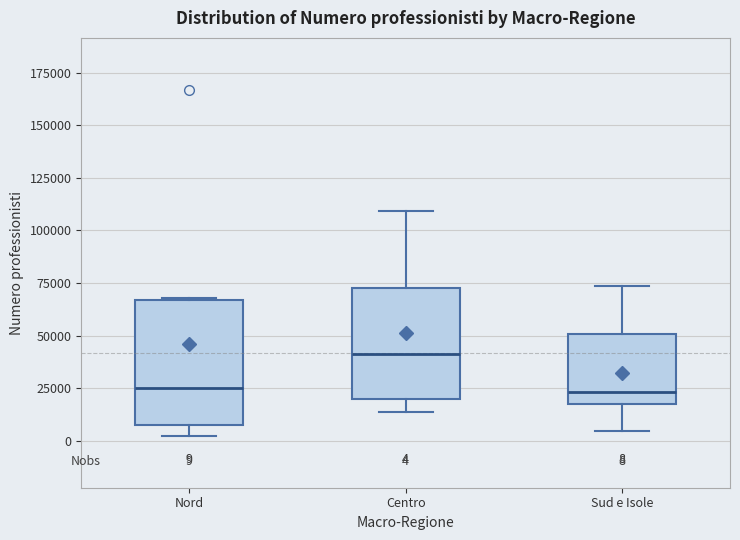

Comparing the boxes themselves (not the whiskers), which one is the tallest?

Nord